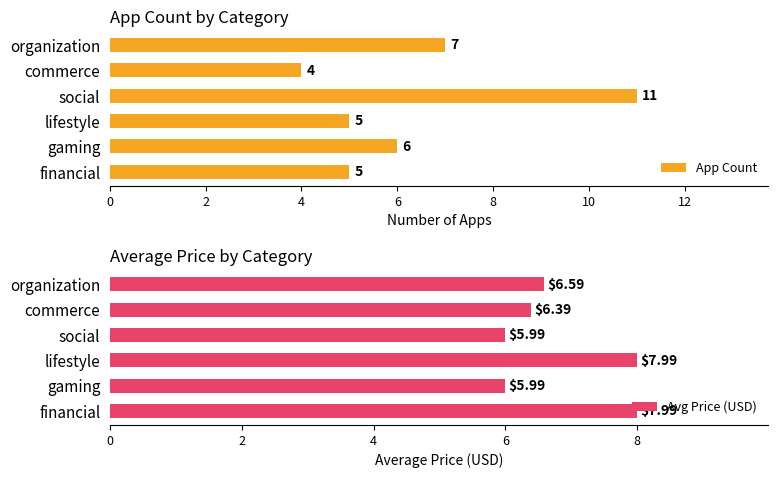

List the series in order of their overall mean, highest first.

Avg Price (USD), App Count